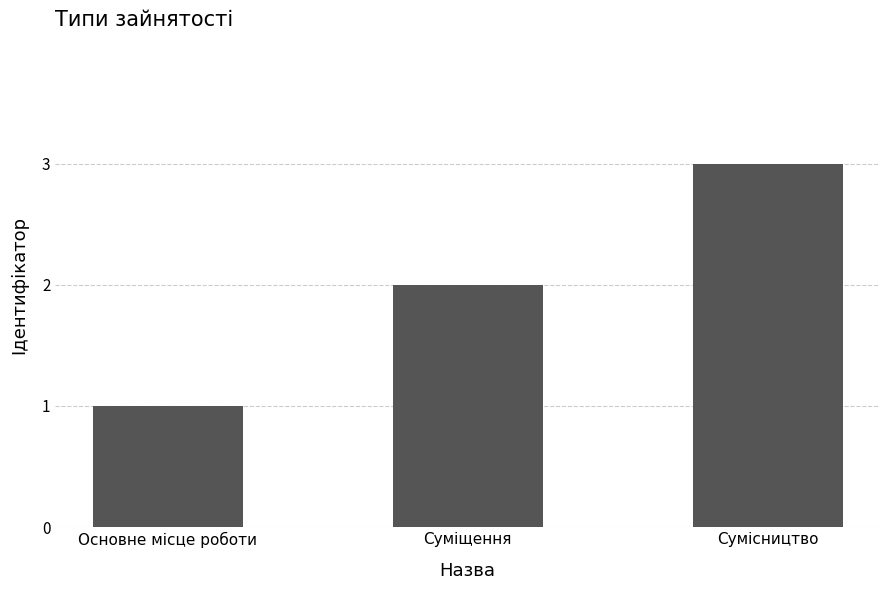

How many values are between 1 and 3?

3